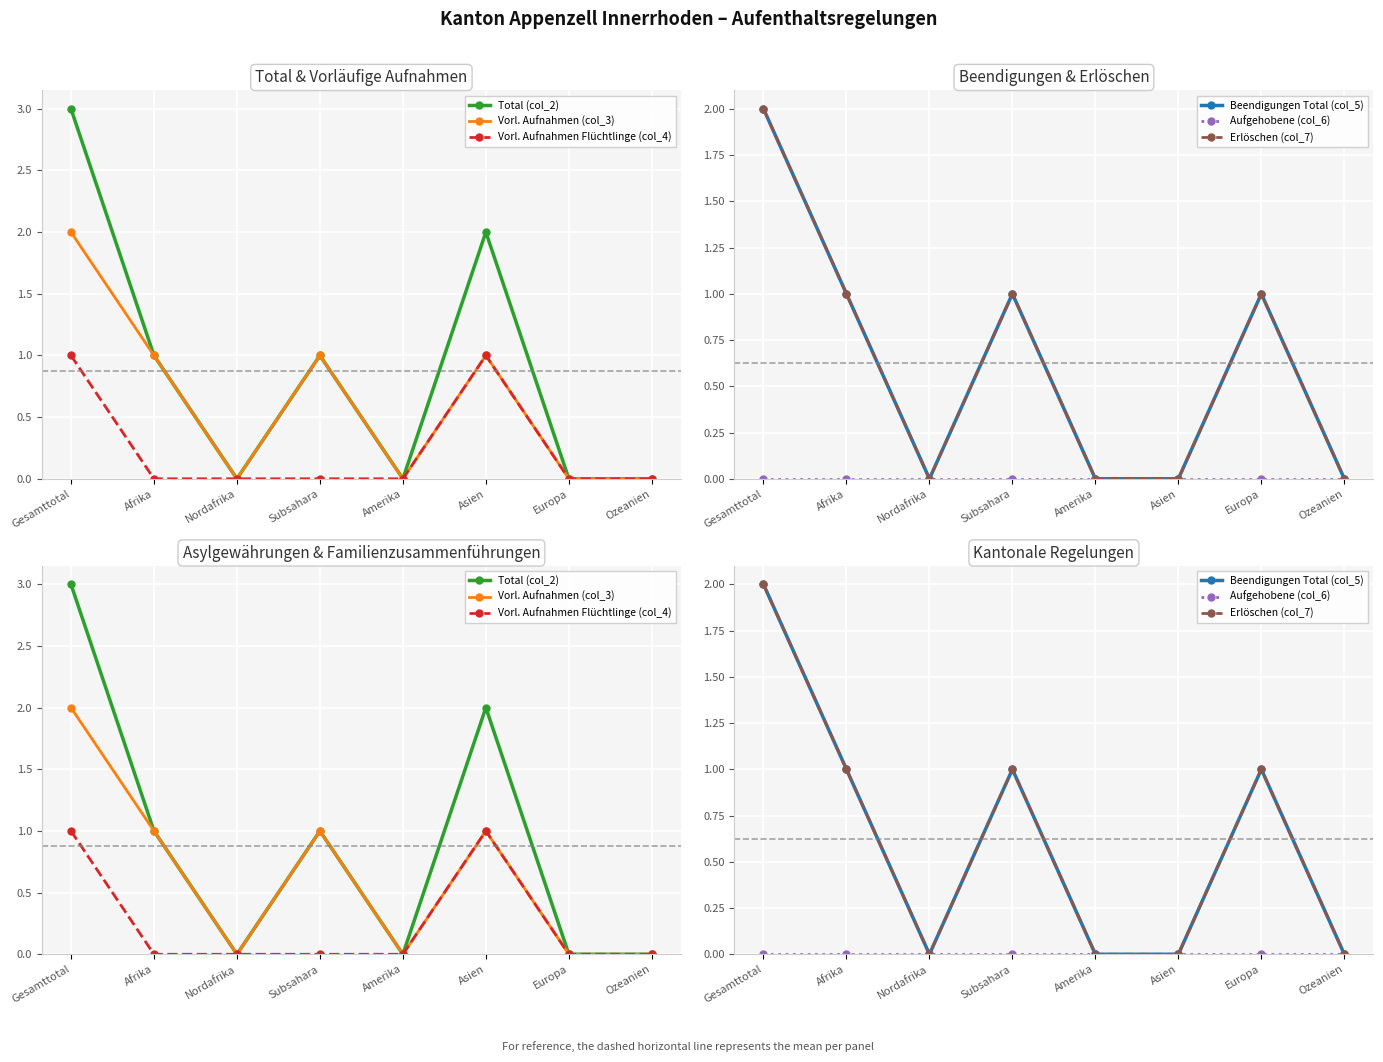

What are all the series names shown in the legend?

Total (col_2), Vorl. Aufnahmen (col_3), Vorl. Aufnahmen Flüchtlinge (col_4), Beendigungen Total (col_5), Aufgehobene (col_6), Erlöschen (col_7)